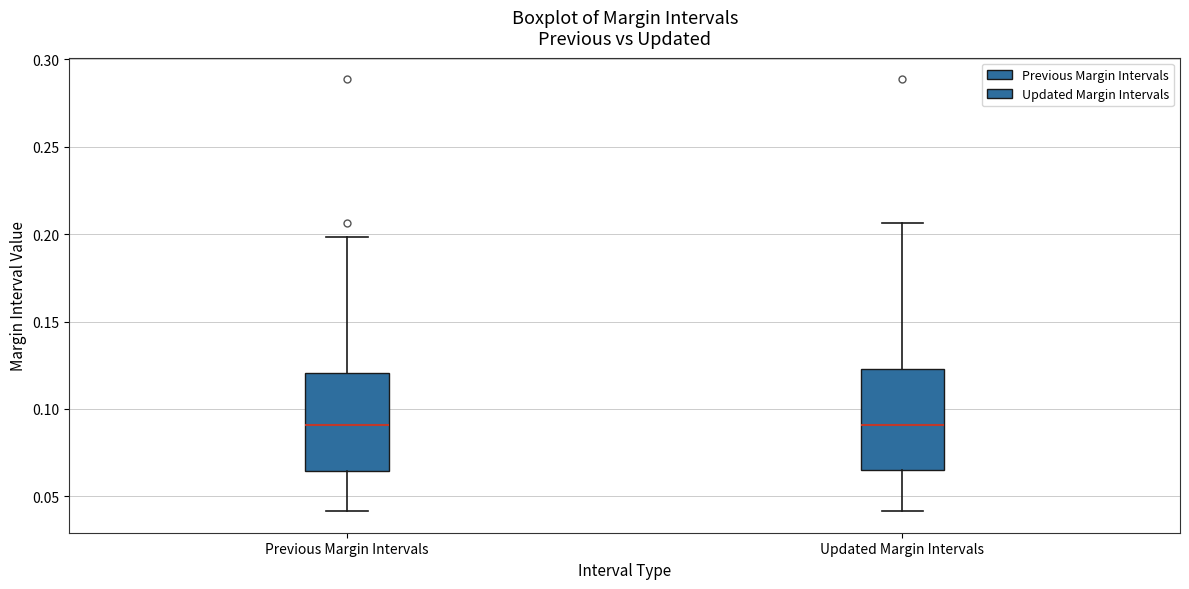

Reading left to right, read every box against the y-axis: the position of its median line, the range the box covers, and the ends of its whiskers. The values are not printed on the chart, so give them approximately, as read against the axis.

Previous Margin Intervals: median 0.090, box 0.065 to 0.120, whiskers 0.040 to 0.200
Updated Margin Intervals: median 0.090, box 0.065 to 0.125, whiskers 0.040 to 0.205